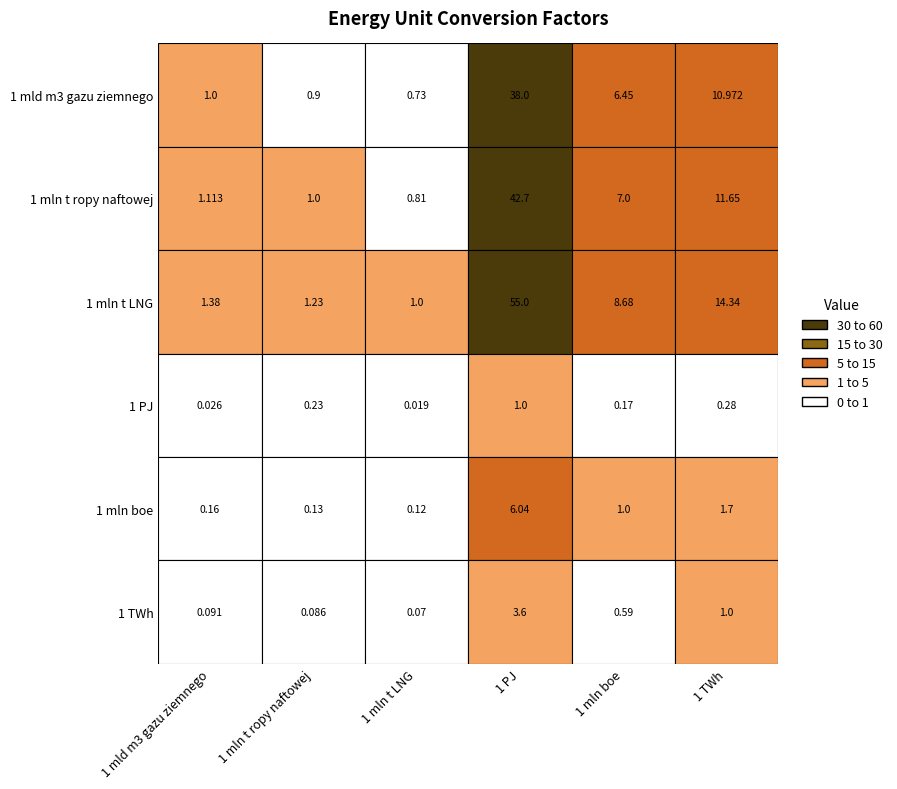

Is the value of 1 PJ at 1 mld m3 gazu ziemnego greater than the value of 1 TWh at 1 mln t ropy naftowej?

No